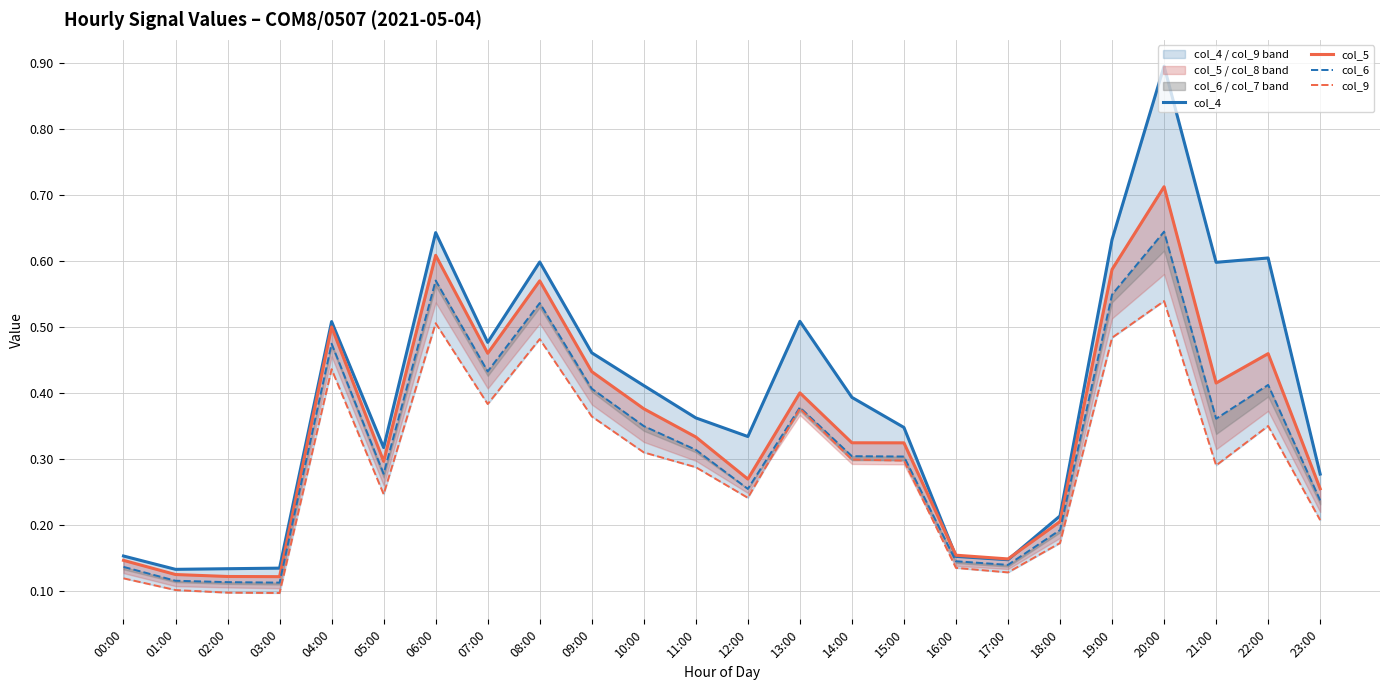

How many lines are shown in the chart?

4